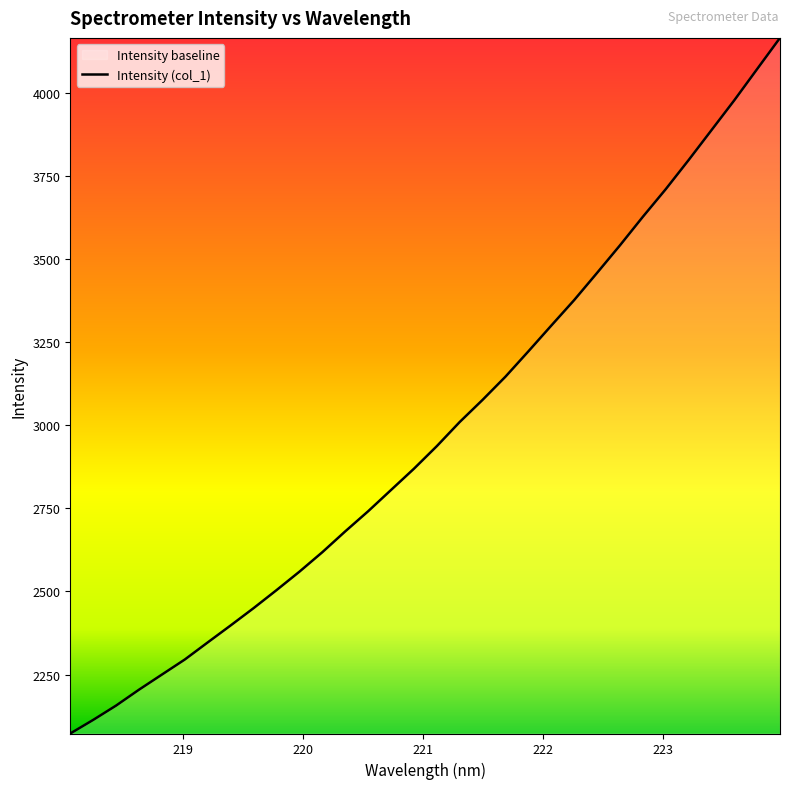

How many categories are shown in the chart?

32